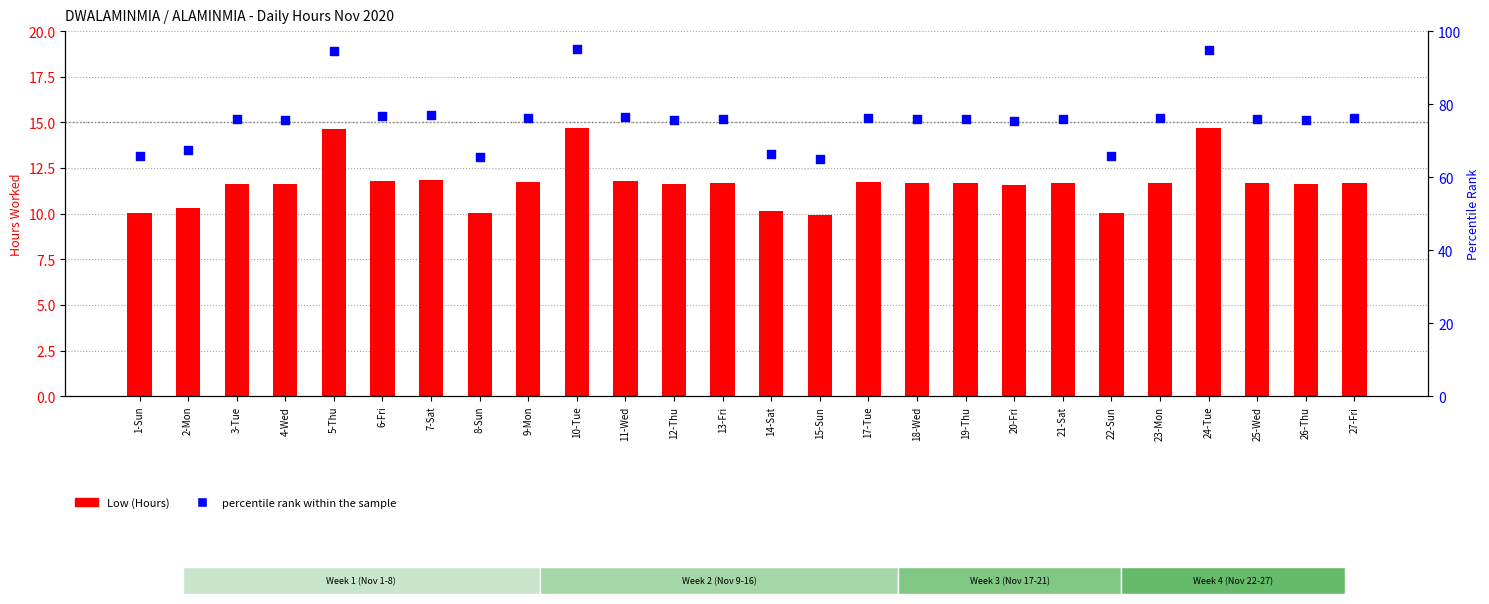

Which series reaches the minimum Y coordinate?

Low (Hours)